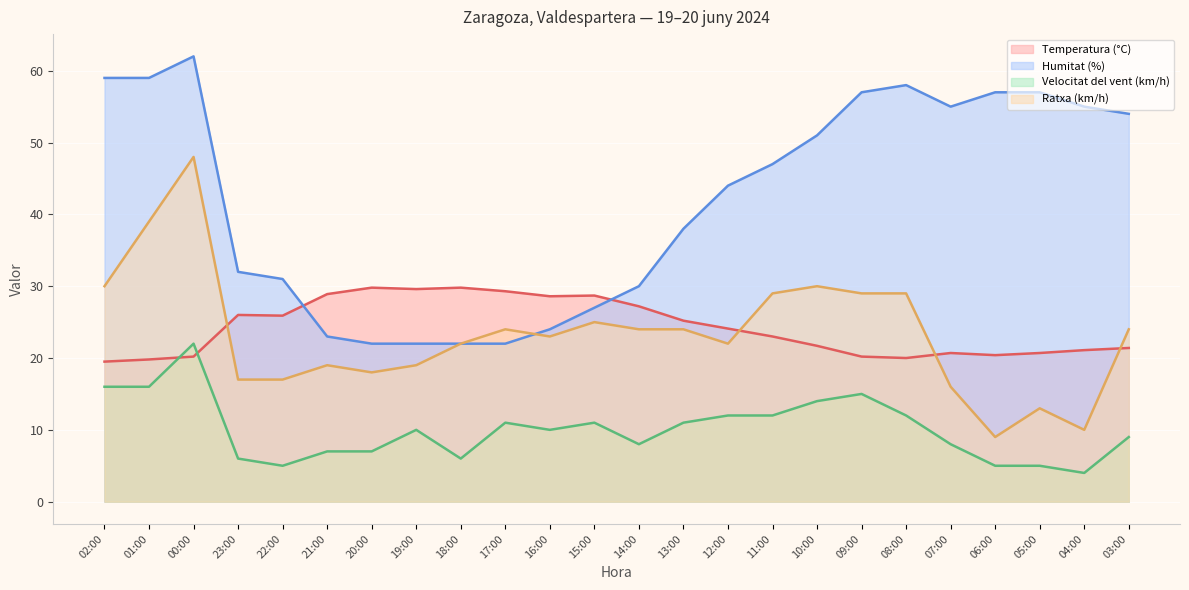

In Velocitat del vent (km/h), how many points are higher than both neighbors (excluding endpoints)?

5